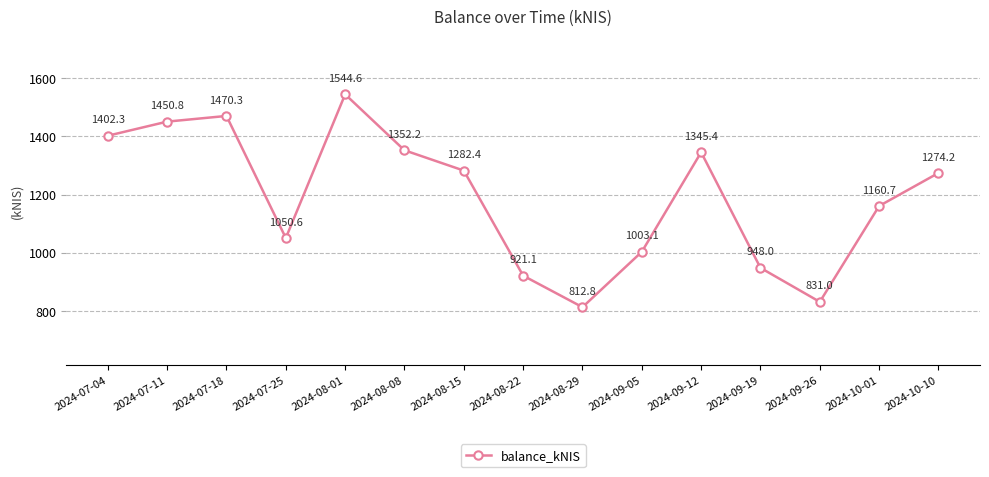

How many distinct data groups are displayed?

1